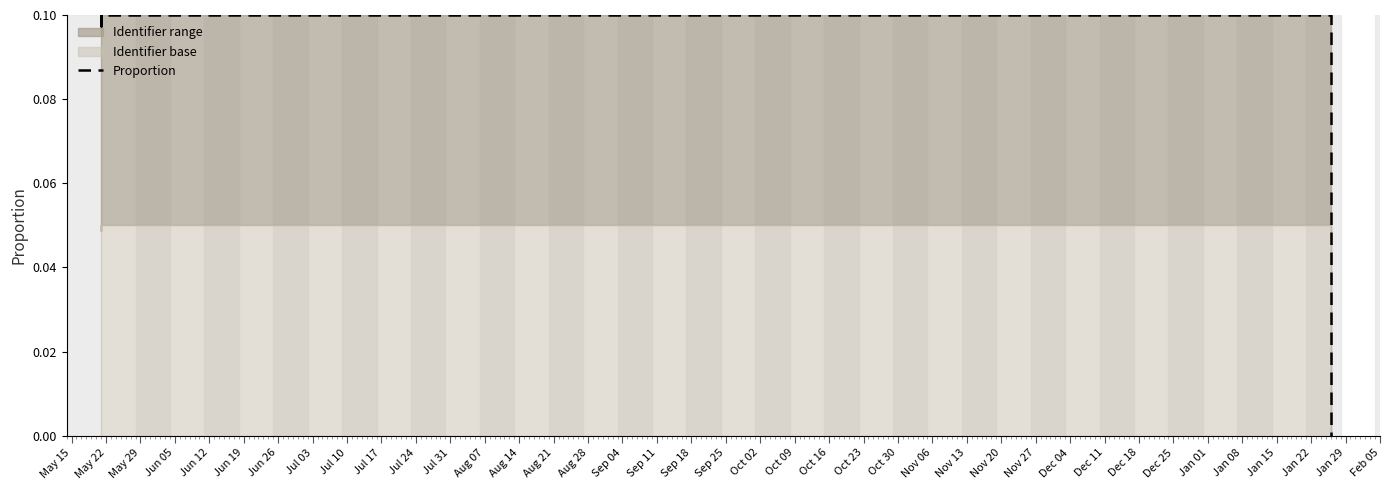

What is the maximum value shown in the chart?

0.1